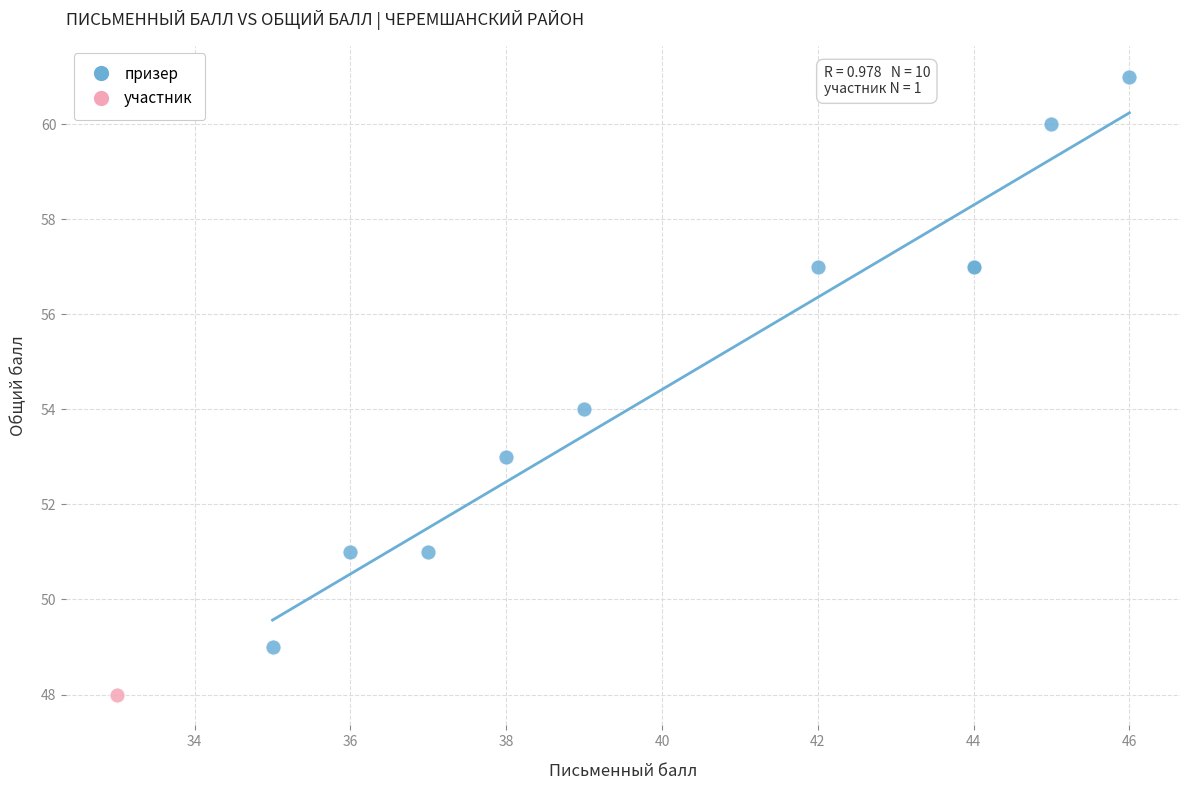

What are all the series names shown in the legend?

призер, участник